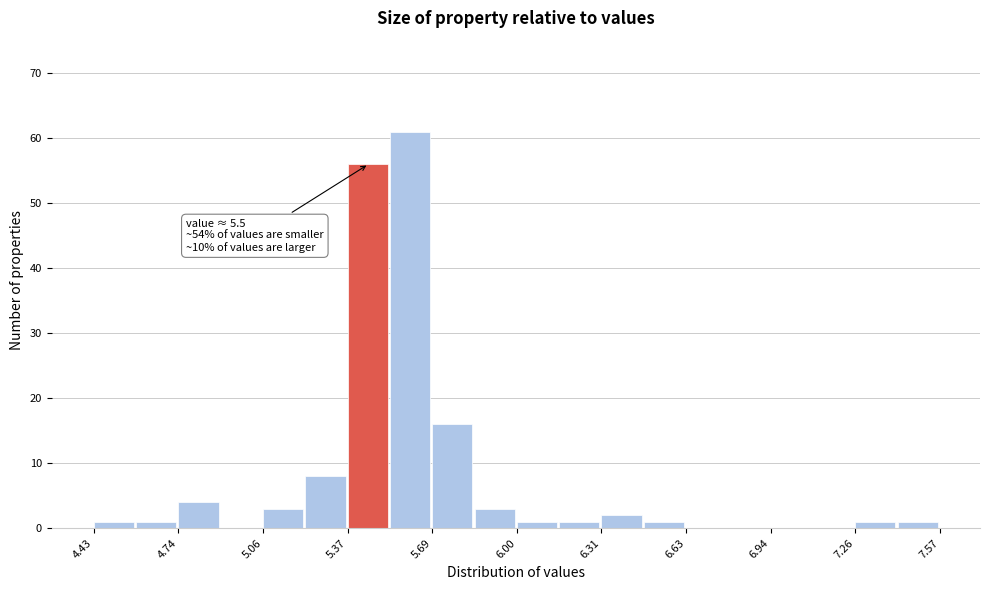

Around what value on the x-axis is the tallest bar? Give the approximate position of its centre, as read against the axis.

5.60